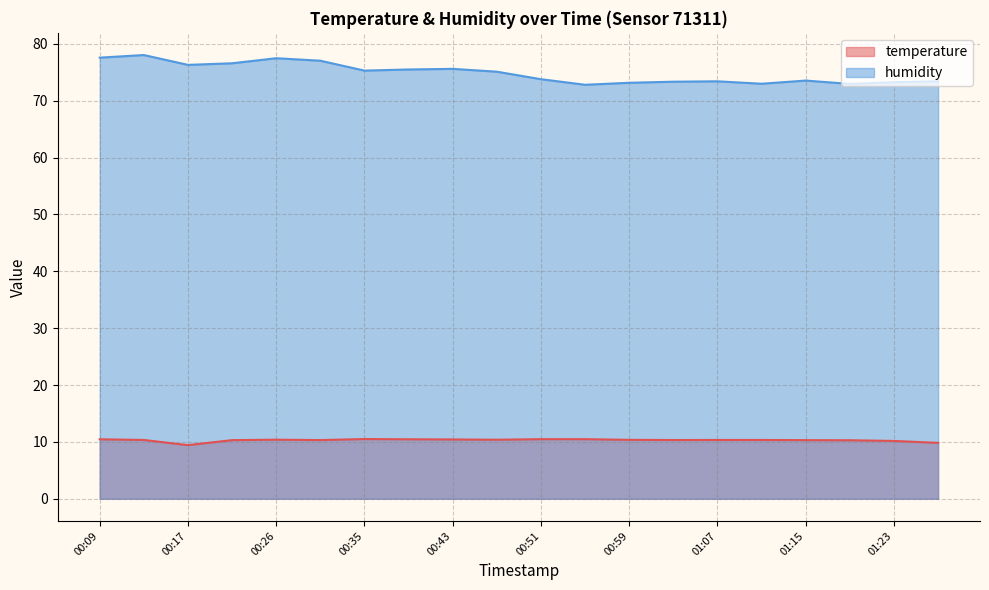

At how many categories does at least one series exceed 69?

20